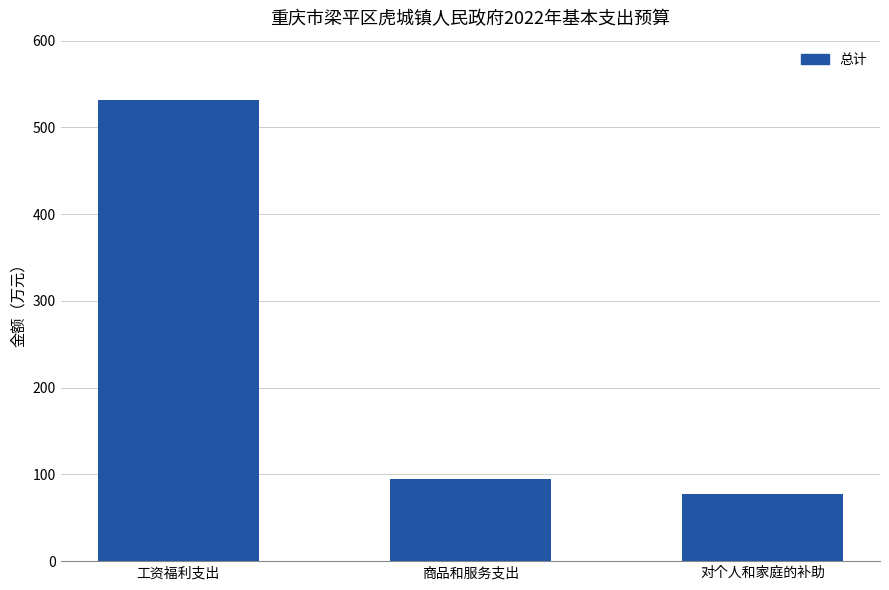

Is it true that the value at 对个人和家庭的补助 is 77.2?

True